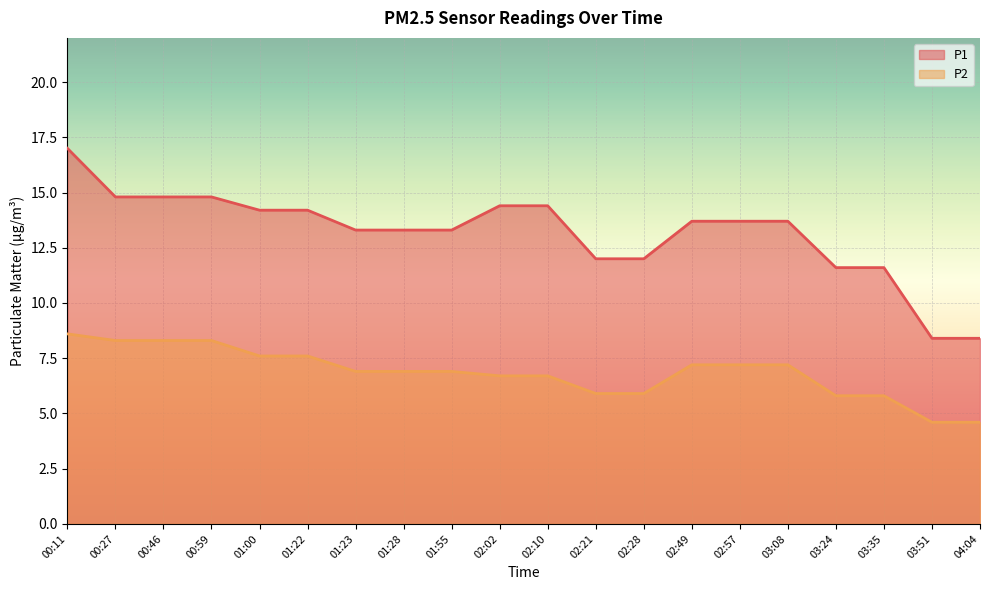

What is the sum of all P1 values?

263.6